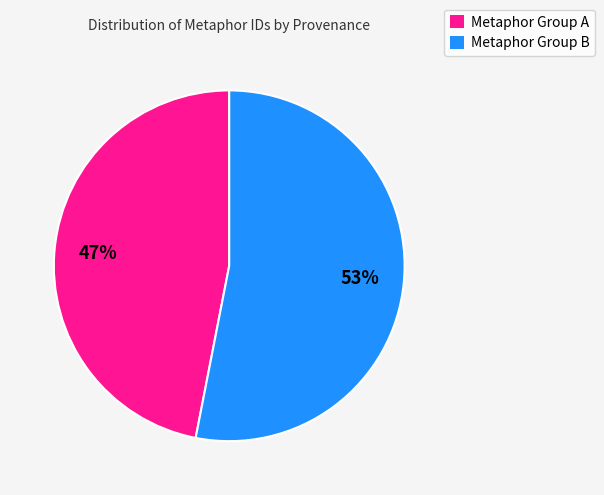

To the nearest percent, what is the difference between the largest and smallest slice percentages?

6%